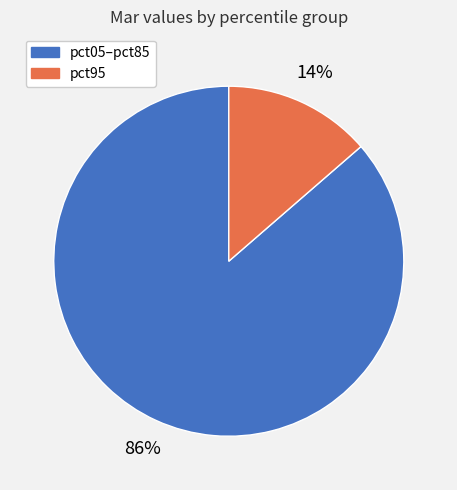

Is there a majority slice in this chart?

Yes